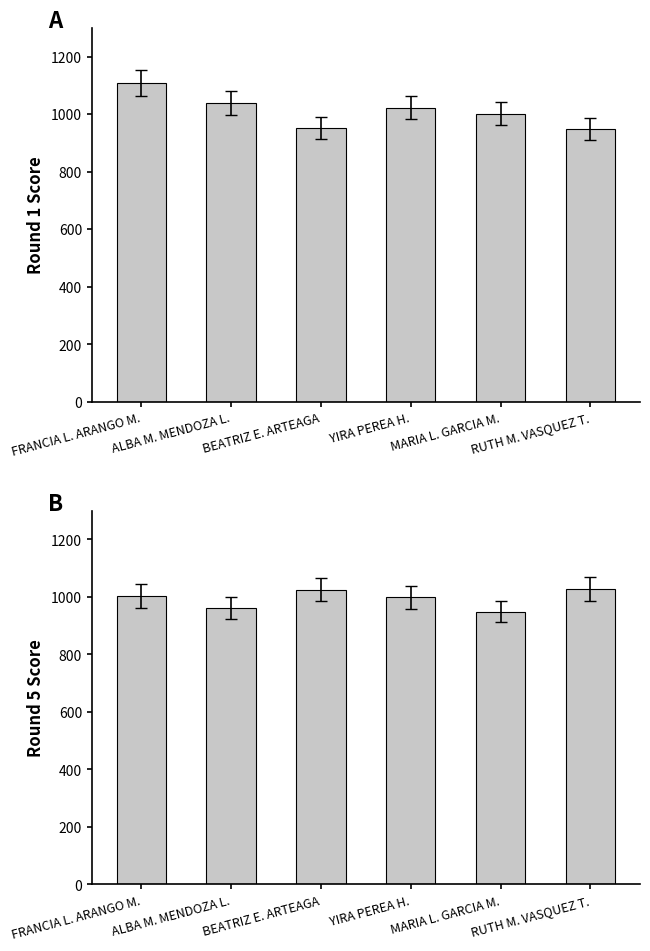

What is the label of the 6th bar from the right?

FRANCIA L. ARANGO M.